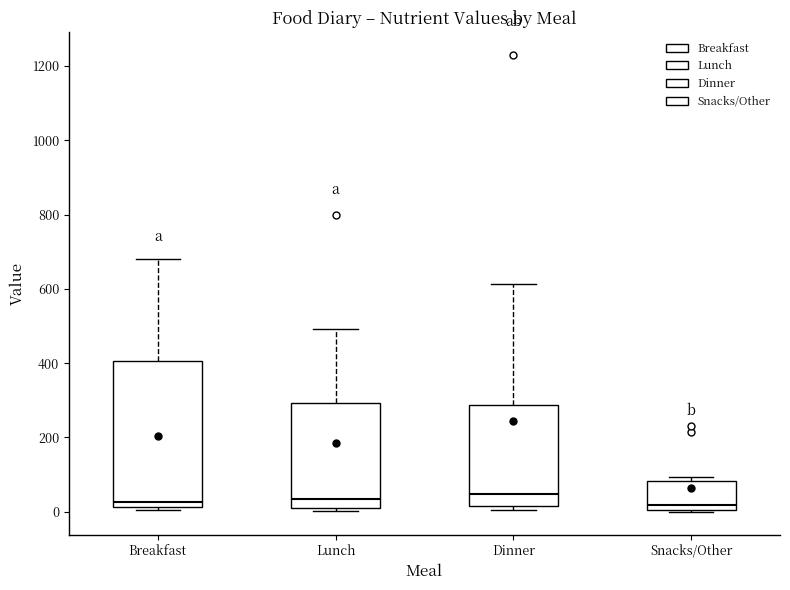

Reading left to right, read every box against the y-axis: the position of its median line, the range the box covers, and the ends of its whiskers. The values are not printed on the chart, so give them approximately, as read against the axis.

Breakfast: median 20 (just above the box's lower edge), box 20 to 400, whiskers 0 to 680
Lunch: median 40, box 0 to 300, whiskers 0 (just below the box's lower edge) to 500
Dinner: median 40, box 20 to 280, whiskers 0 to 620
Snacks/Other: median 20, box 0 to 80, whiskers 0 to 100